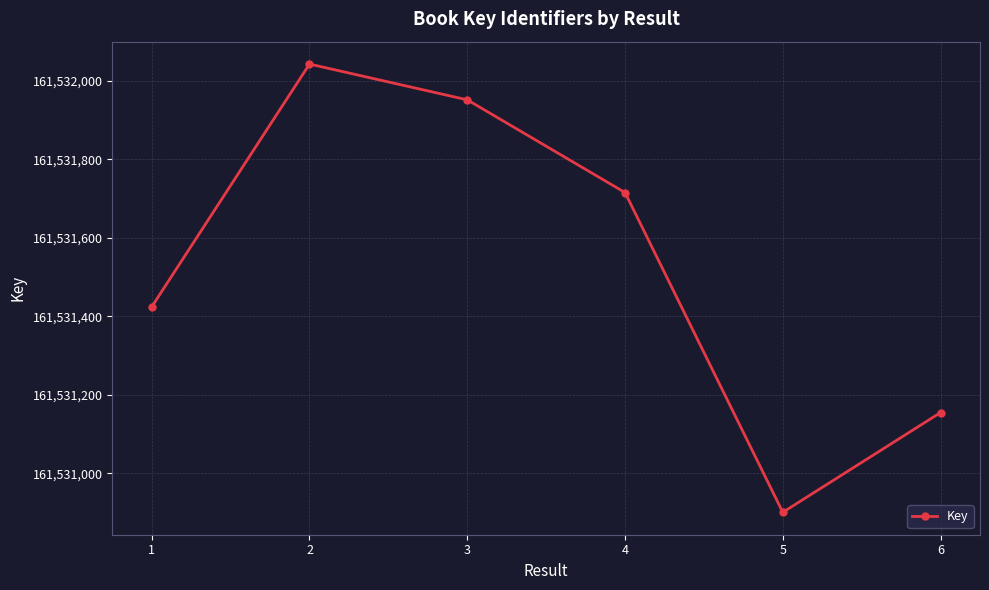

How many interior local peaks (higher than both neighbors) does the data have?

1